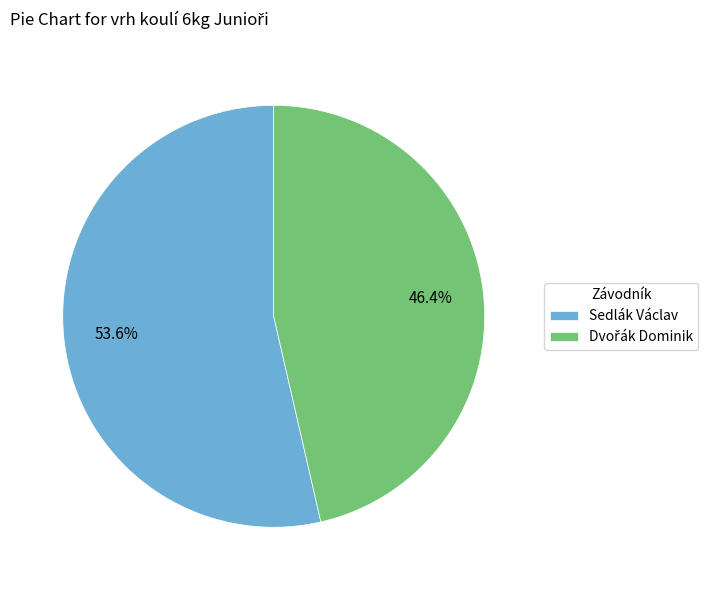

To the nearest percent, what percentage of the pie is Sedlák Václav?

54%